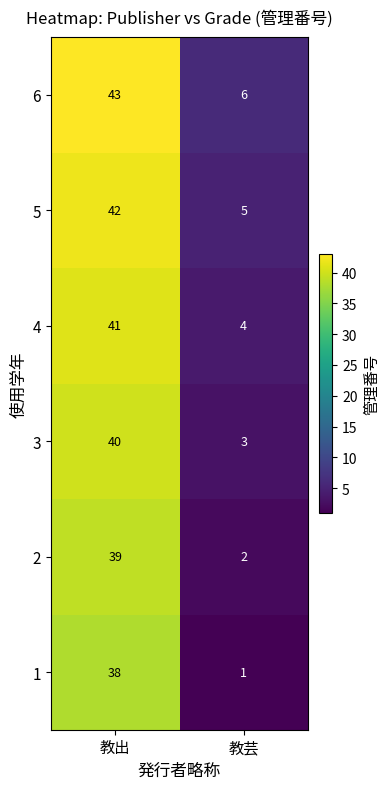

What is the maximum value shown in the chart?

43